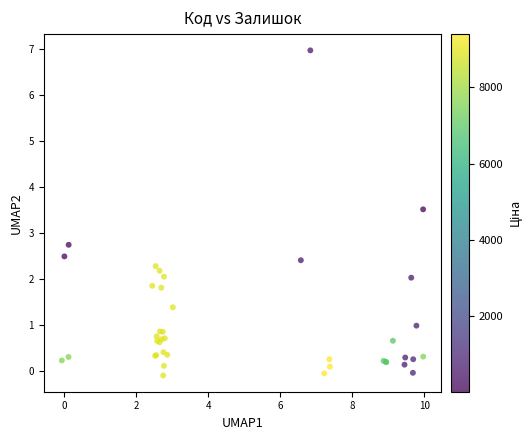

What Y value in the scatter plot is closest to 3?

2.7